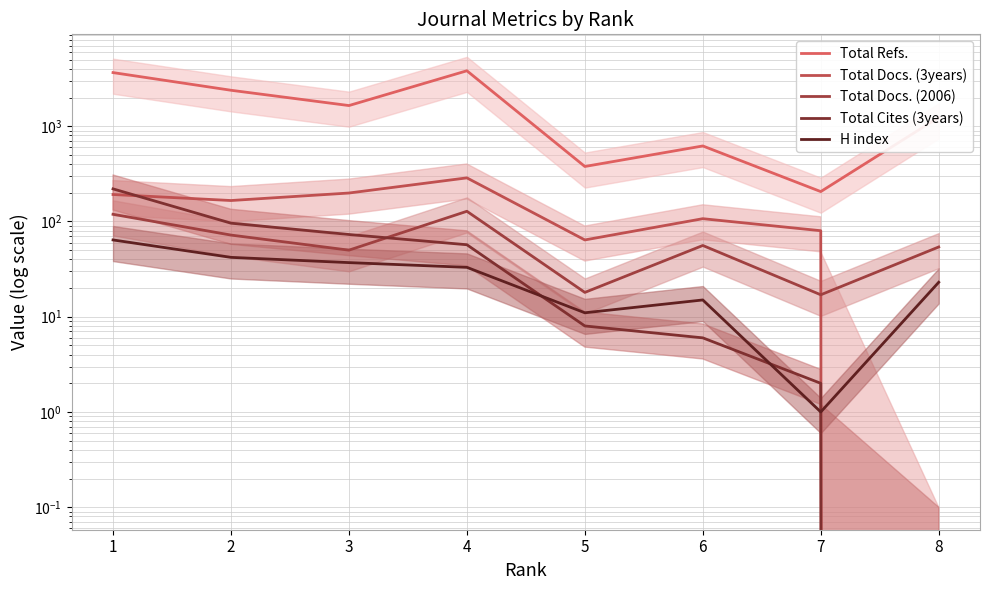

Which series has the largest total across all categories?

Total Refs.